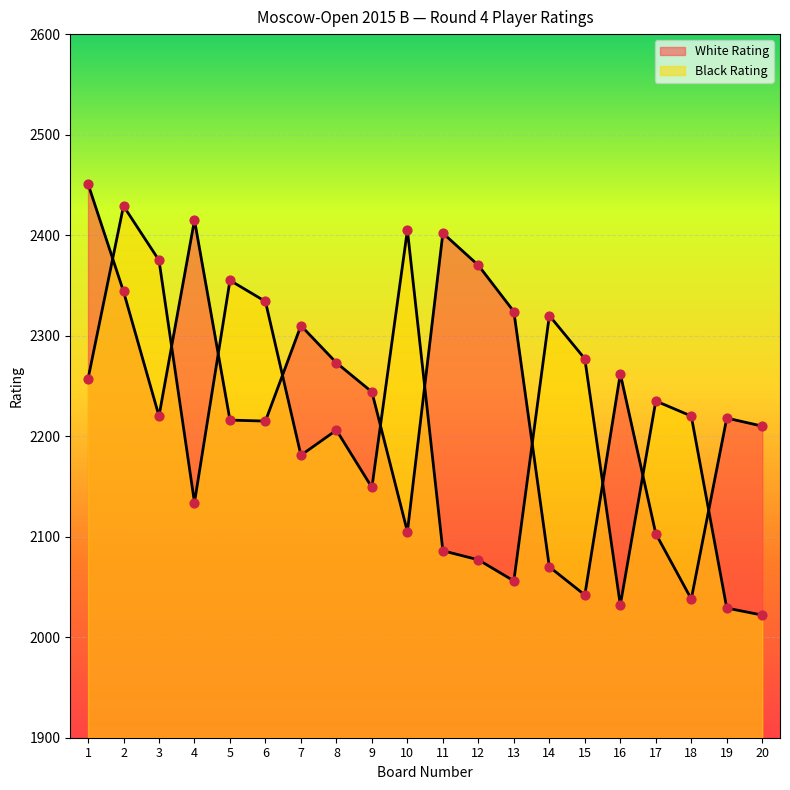

Which series contains the lowest Y value?

Black Rating